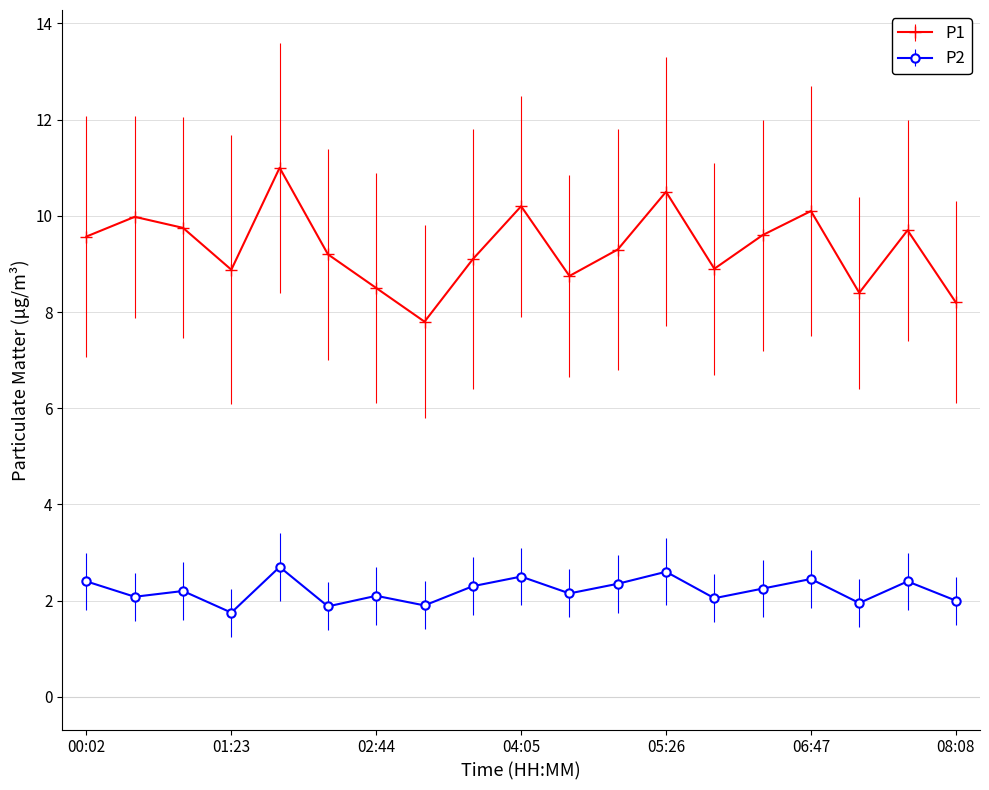

Which series has the largest total across all categories?

P1